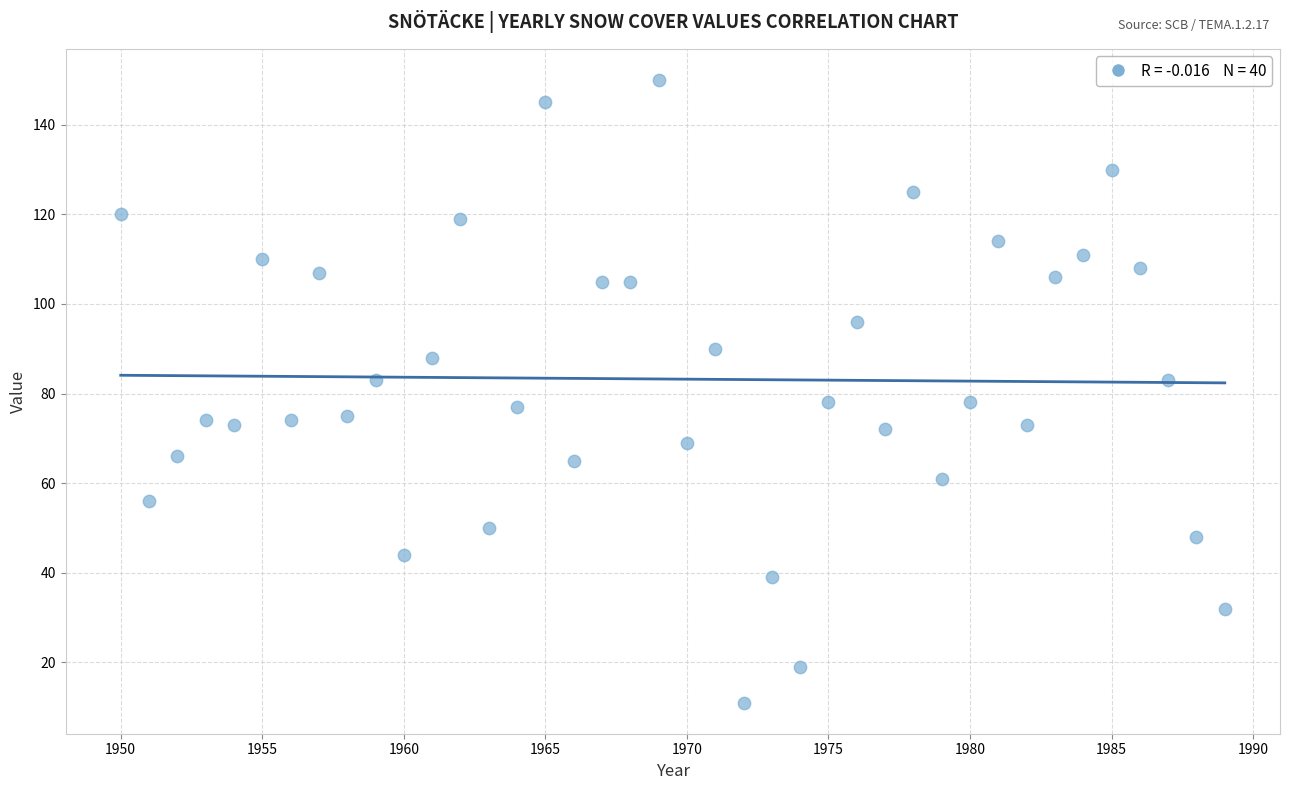

What is the range of Y values (max minus min)?

139